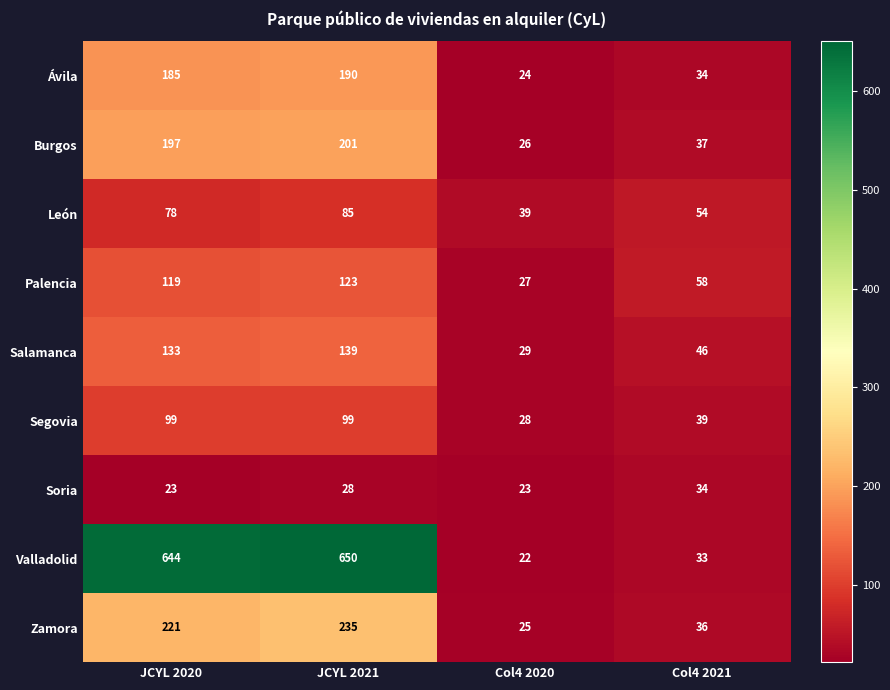

At which category does the chart reach its minimum across all series?

Col4 2020